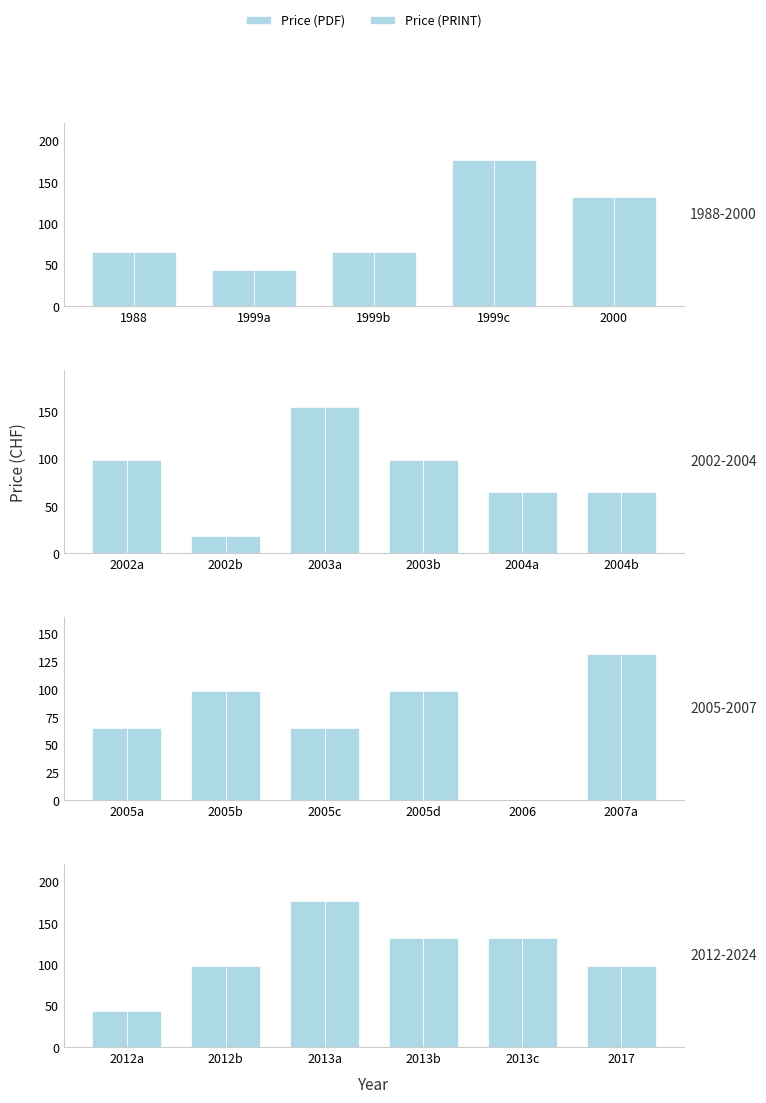

Does the chart contain stacked bars?

No